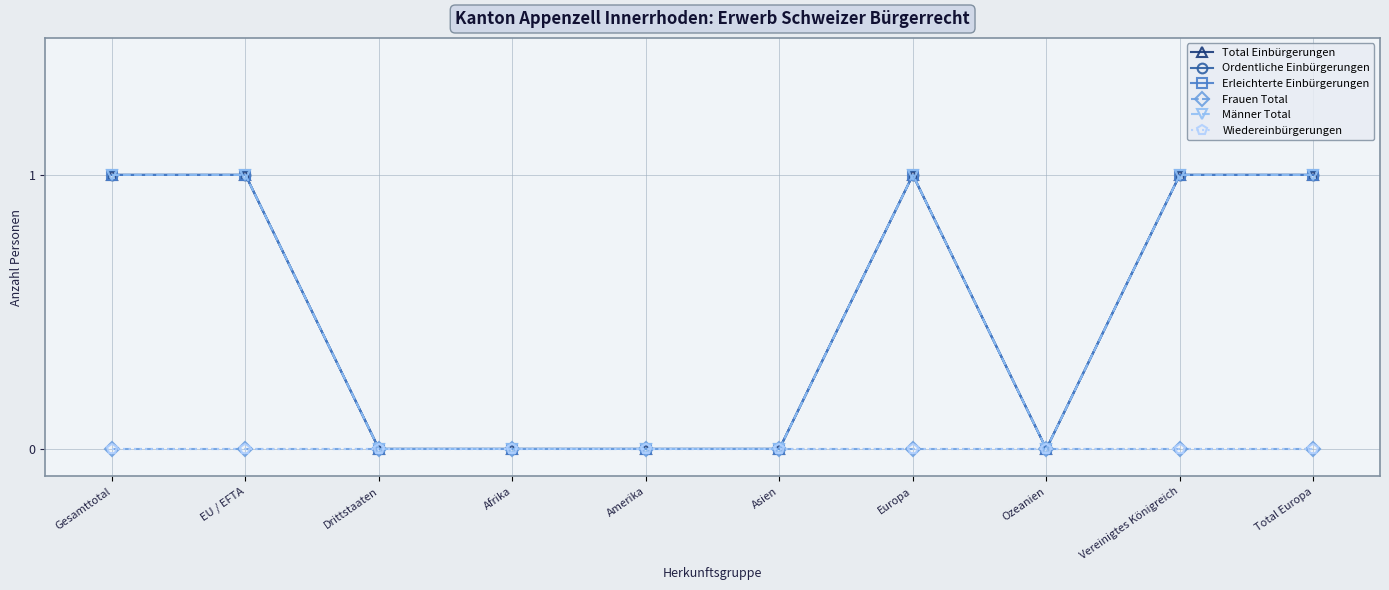

What are all the series names shown in the legend?

Total Einbürgerungen, Ordentliche Einbürgerungen, Erleichterte Einbürgerungen, Frauen Total, Männer Total, Wiedereinbürgerungen